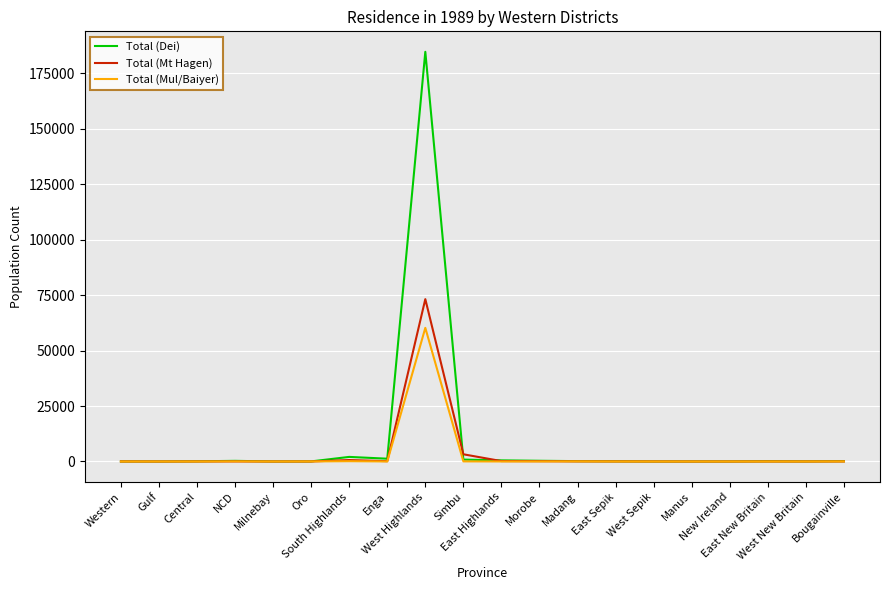

Rank the series by their maximum value, from highest to lowest.

Total (Dei), Total (Mt Hagen), Total (Mul/Baiyer)